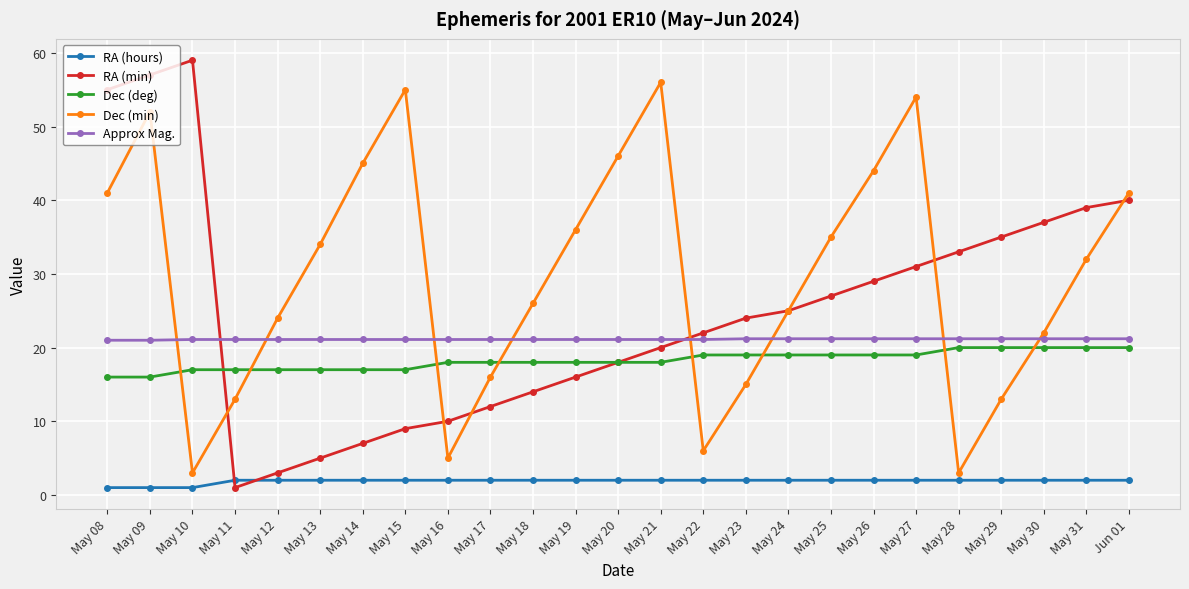

Where is the first local minimum for RA (min)?

May 11